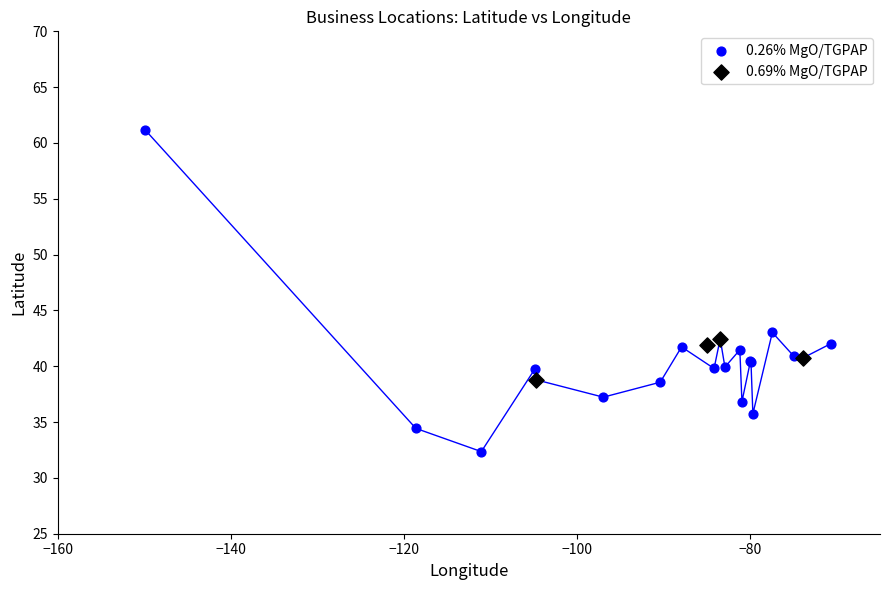

Which series contains the lowest Y value?

0.26% MgO/TGPAP